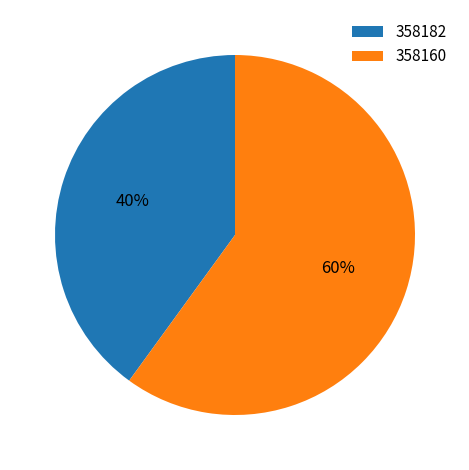

How many segments does this pie chart have?

2